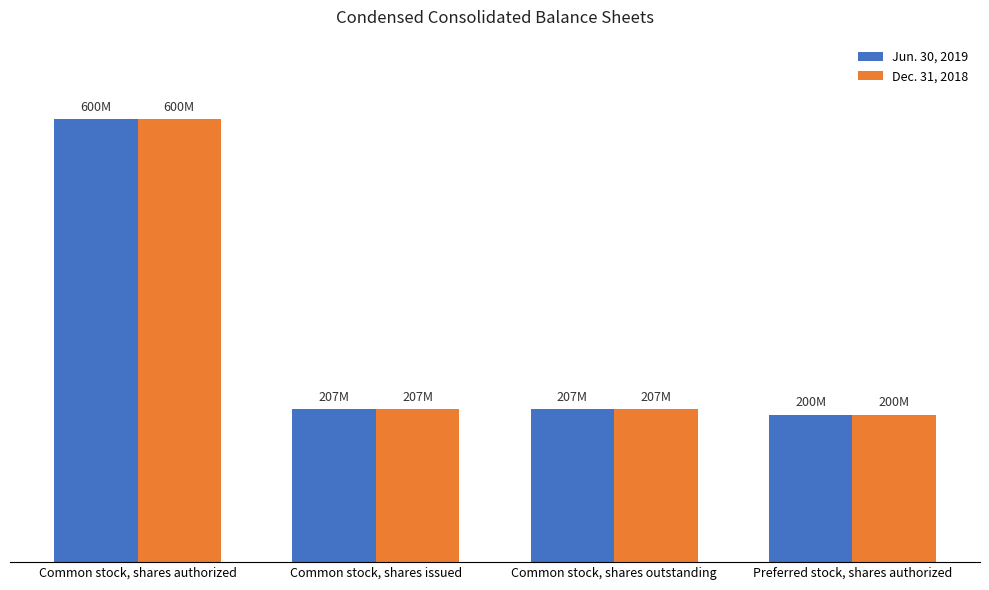

Reading right to left, extract all data points from this chart.

Jun. 30, 2019: 200000000	206904600	206904600	600000000
Dec. 31, 2018: 200000000	206904600	206904600	600000000